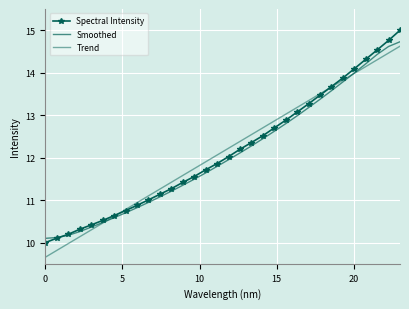

Reading left to right, list all the values displayed in this chart.

Spectral Intensity: 10.0	10.1	10.2	10.3	10.4	10.5	10.6	10.8	10.9	11.0	11.1	11.3	11.4	11.6	11.7	11.9	12.0	12.2	12.4	12.5	12.7	12.9	13.1	13.3	13.5	13.7	13.9	14.1	14.3	14.5	14.8	15.0
Smoothed: 10.1	10.1	10.2	10.3	10.4	10.5	10.6	10.7	10.8	10.9	11.1	11.2	11.3	11.5	11.6	11.8	12.0	12.1	12.3	12.4	12.6	12.8	13.0	13.2	13.4	13.6	13.8	14.0	14.2	14.4	14.6	14.7
Trend: 9.7	9.8	10.0	10.1	10.3	10.5	10.6	10.8	10.9	11.1	11.3	11.4	11.6	11.7	11.9	12.1	12.2	12.4	12.5	12.7	12.9	13.0	13.2	13.3	13.5	13.7	13.8	14.0	14.1	14.3	14.5	14.6